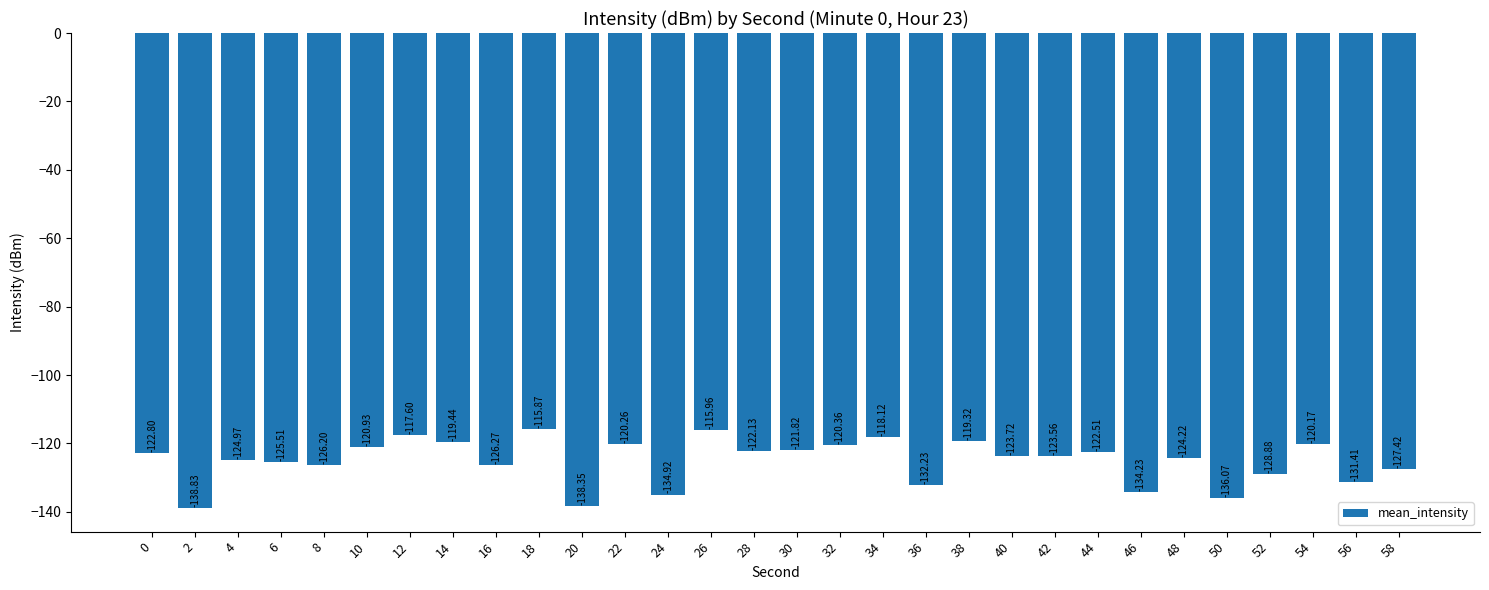

How many data points does each series have?

30